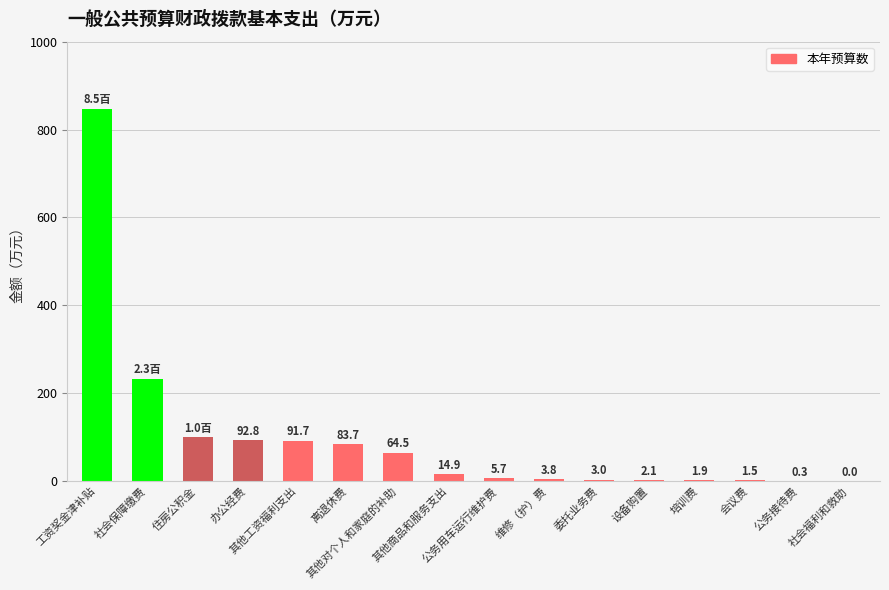

How many data points are above 14?

8